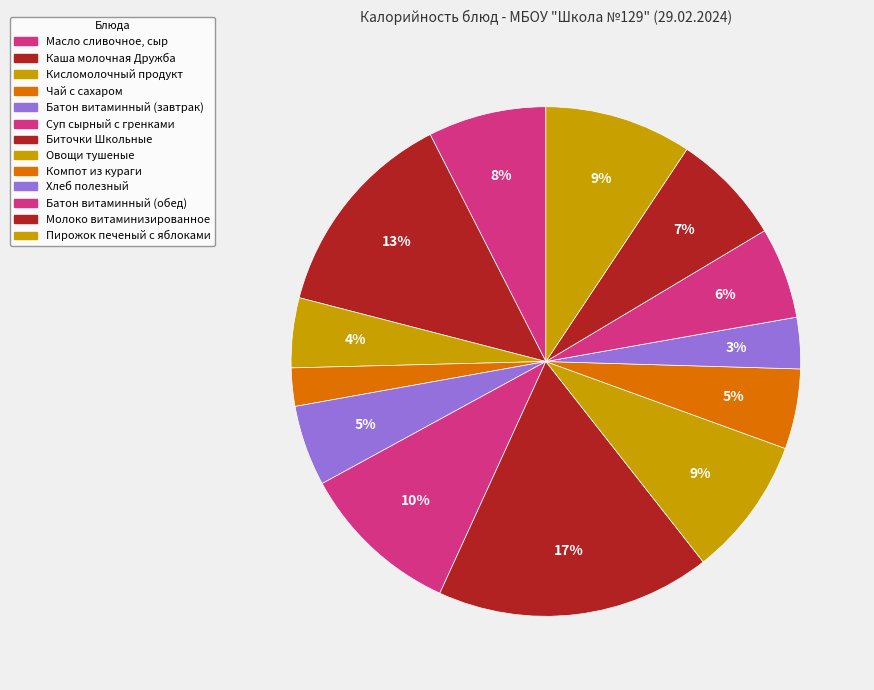

Which slice is the smallest?

Чай с сахаром